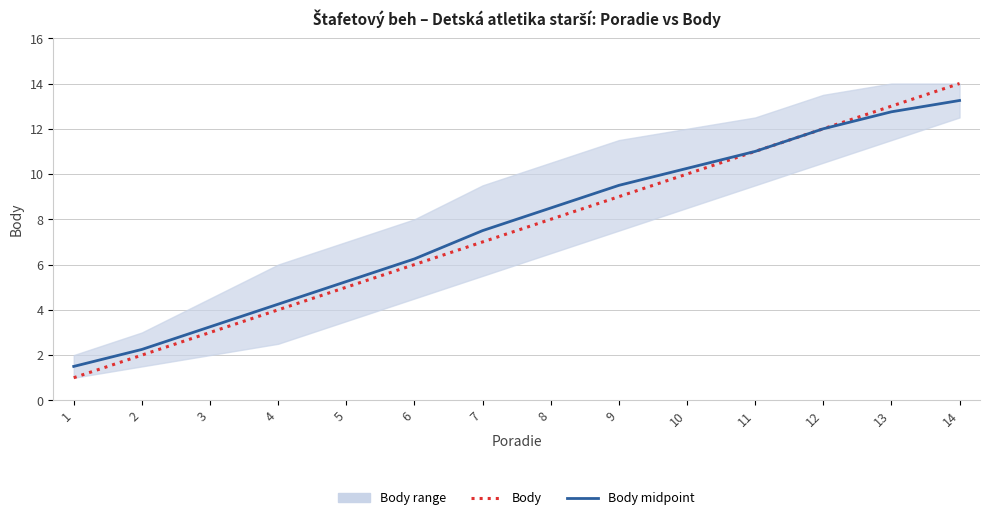

What is the difference between the maximum and minimum values in the Body midpoint series?

11.8